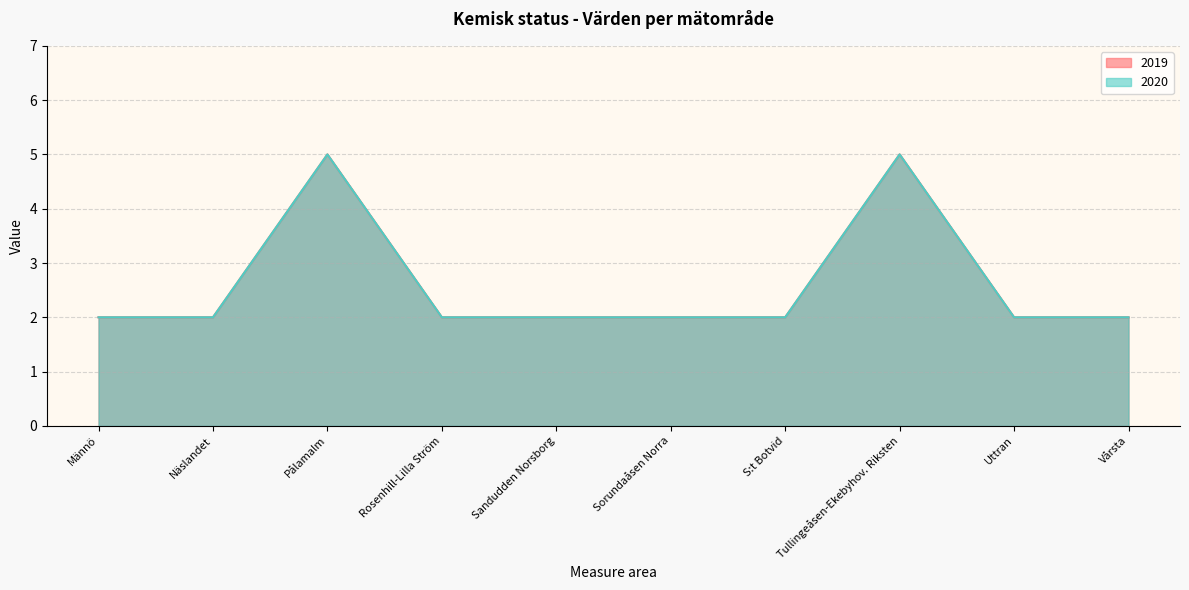

True or false: 2019 and 2020 cross at least once.

False